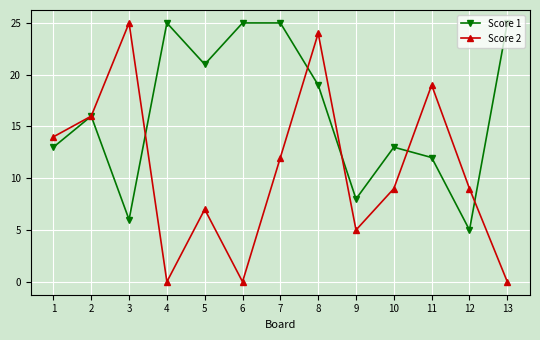

Rank the series by their average value, from highest to lowest.

Score 1, Score 2